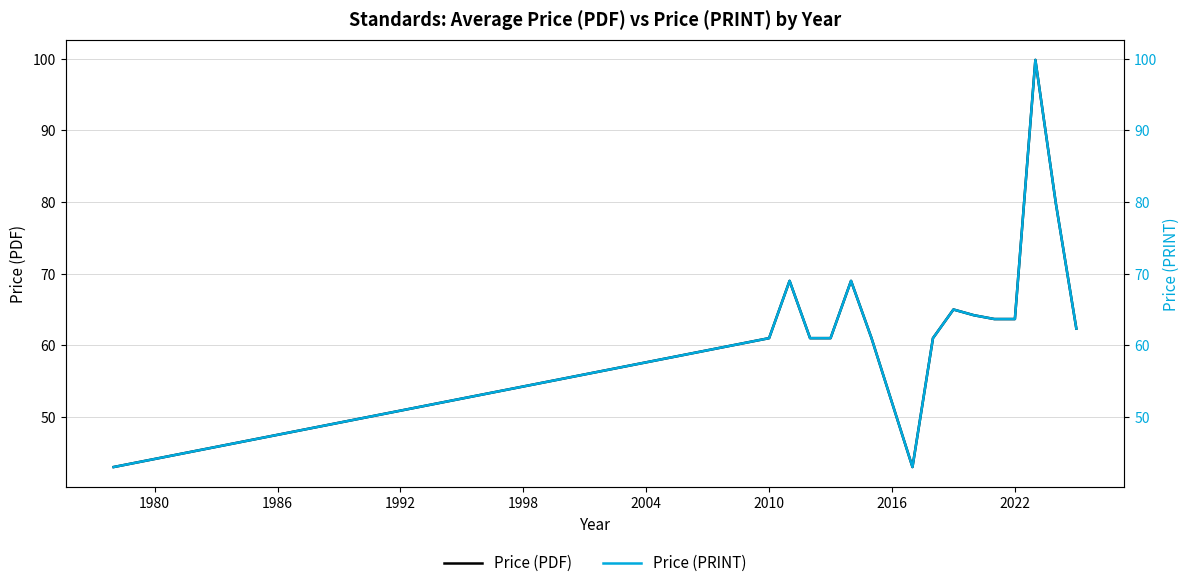

True or false: Price (PDF) has a value of 13.2 at 2022.

False